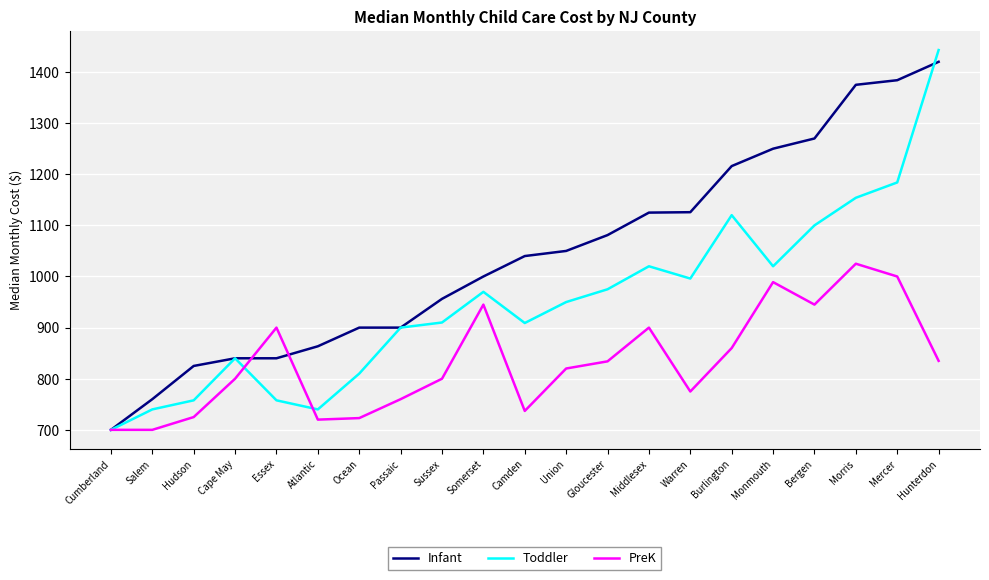

Which series ends up on top after the final intersection of PreK and Toddler?

Toddler